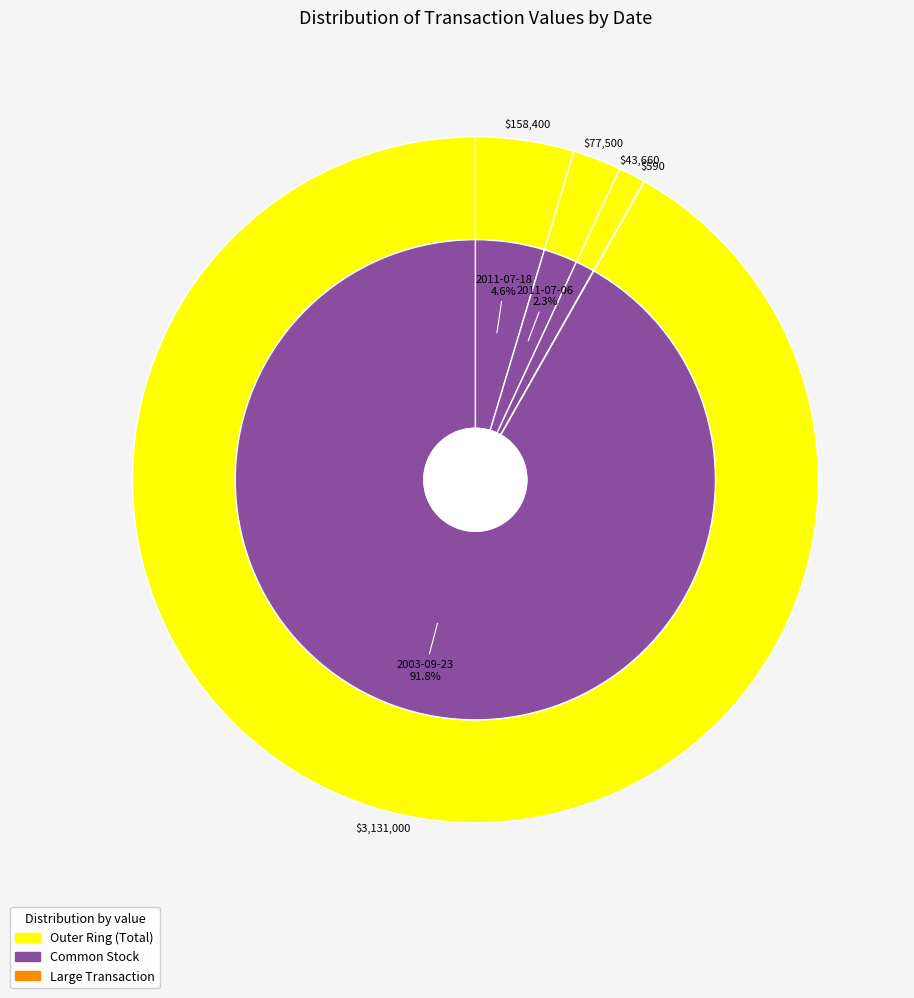

To the nearest percent, what is the combined percentage of 2011-07-06 and 2011-07-18?

7%